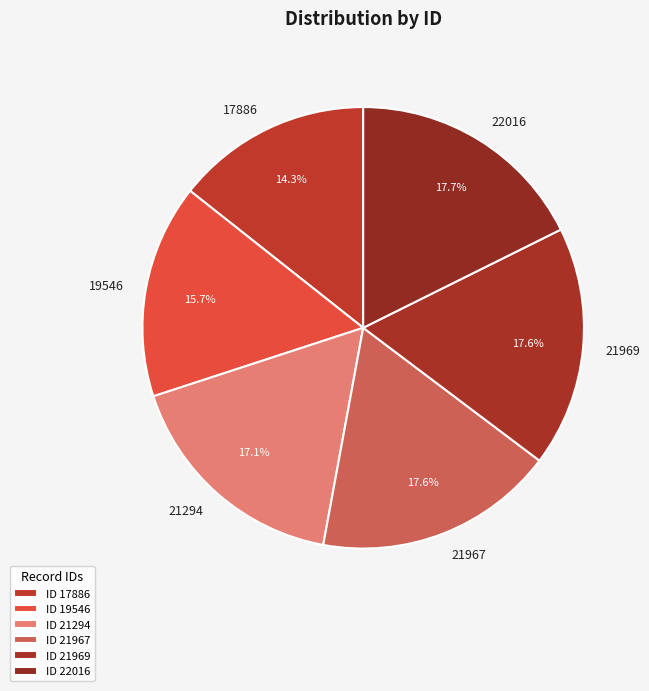

Is 21294 the majority of the pie?

No